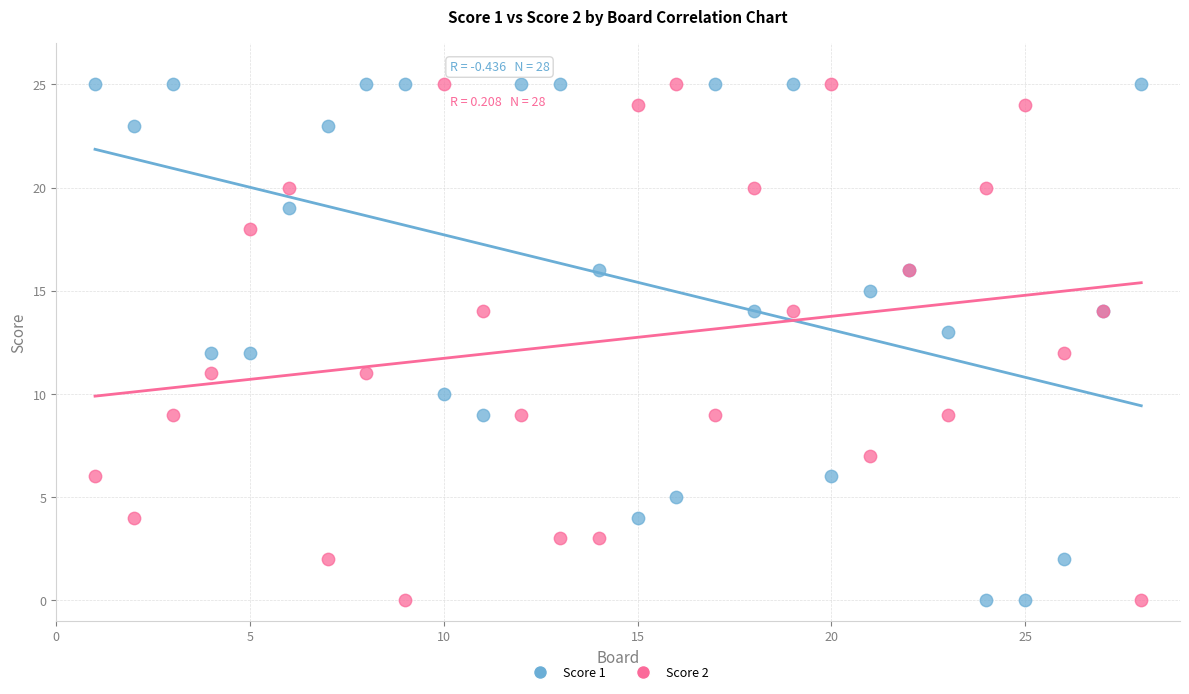

What is the X range (max minus min) for the scatter plot?

27